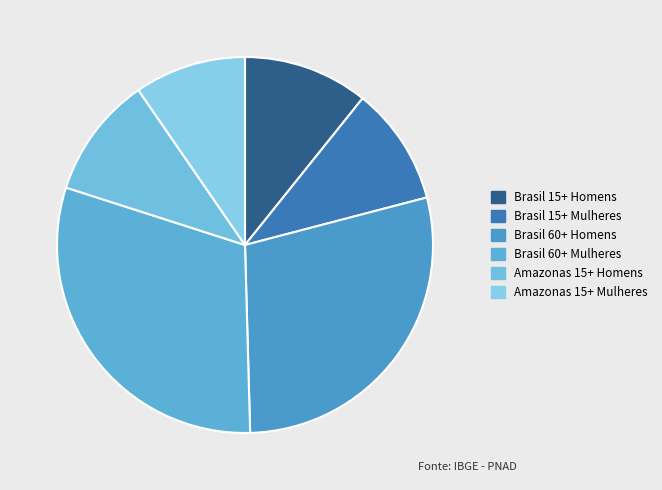

The Brasil 60+ Homens slice represents 18% of the pie. True or false?

False